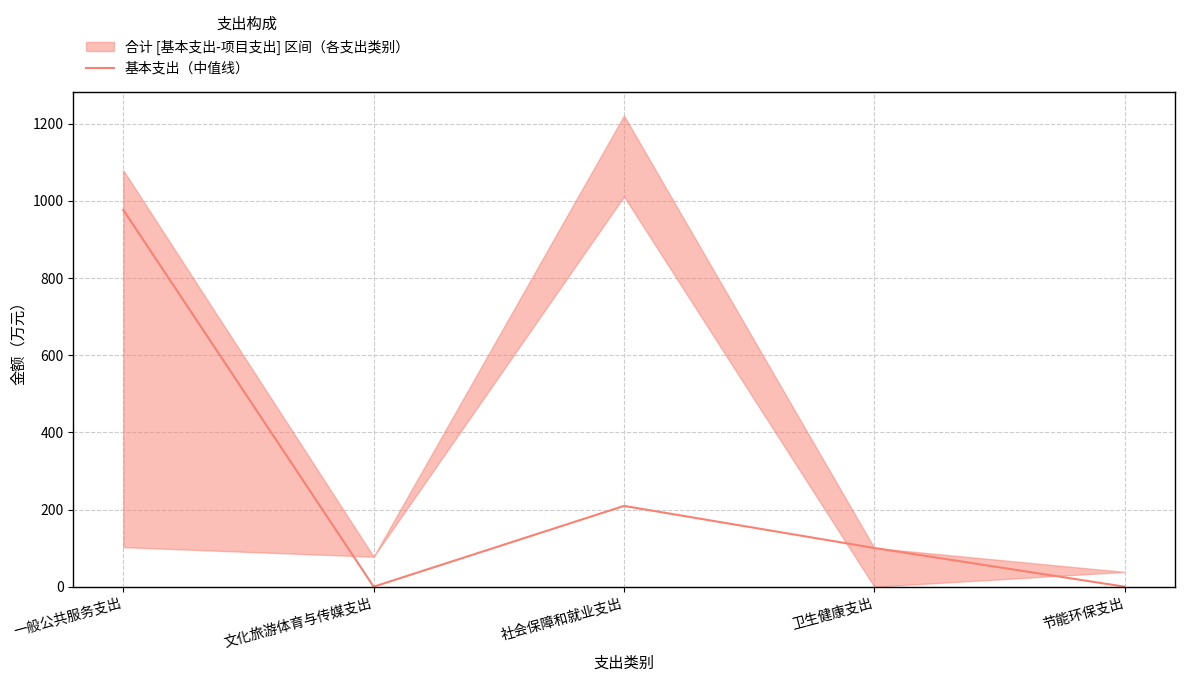

How many data points are above 100?

3